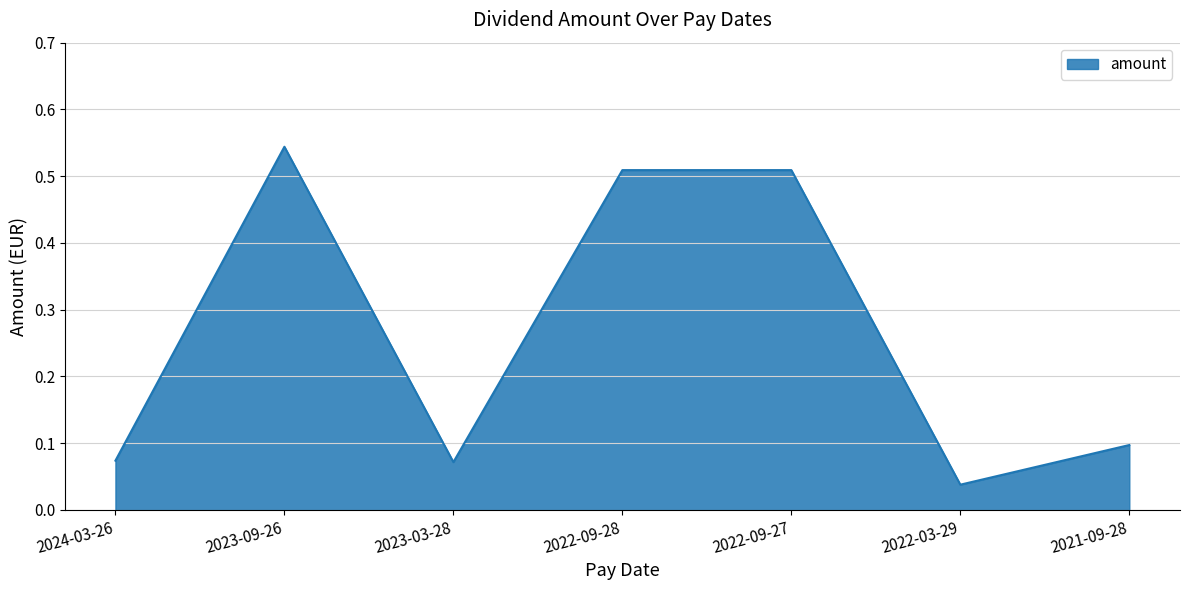

What position from the right is 2021-09-28?

1